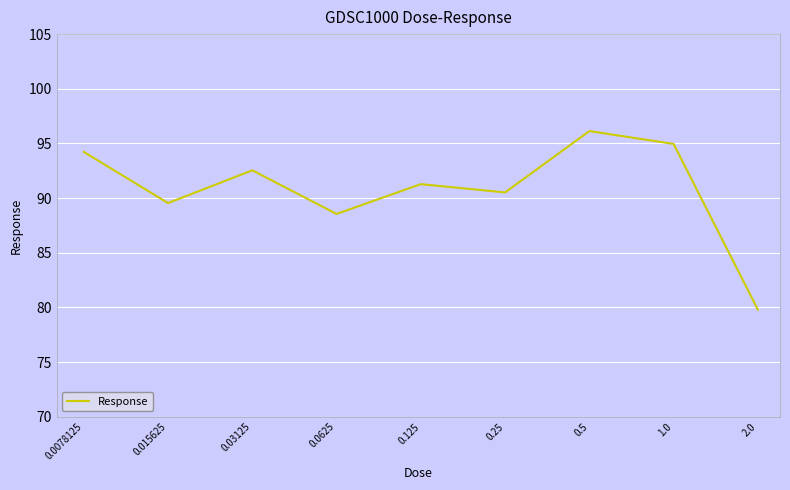

What is the difference between the maximum and minimum values?

16.3